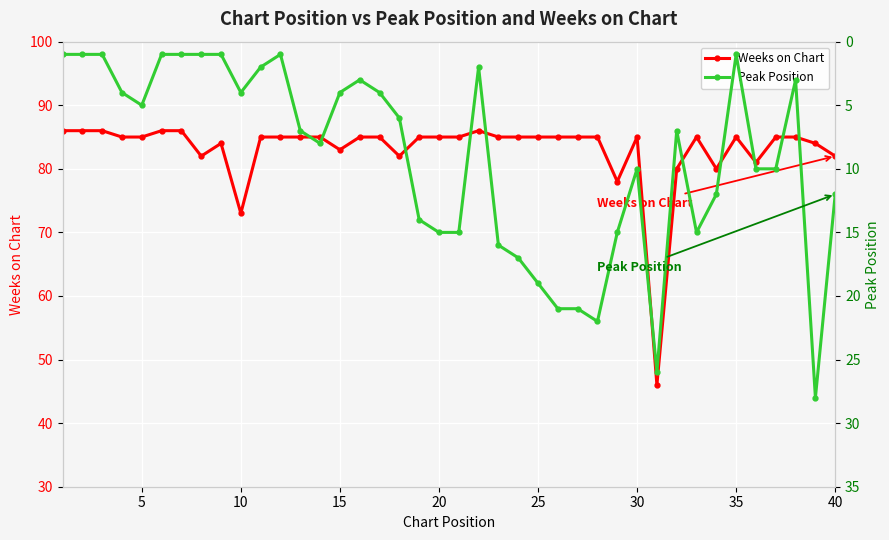

What is the minimum value for Weeks on Chart?

46